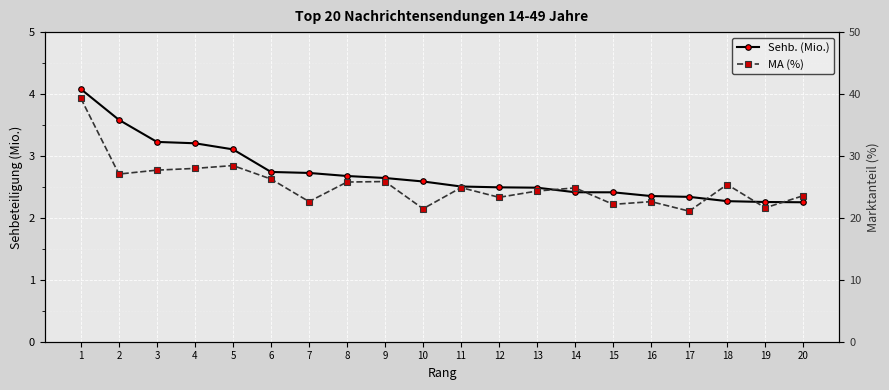

The MA (%) series shows 25.9 at 9. True or false?

True